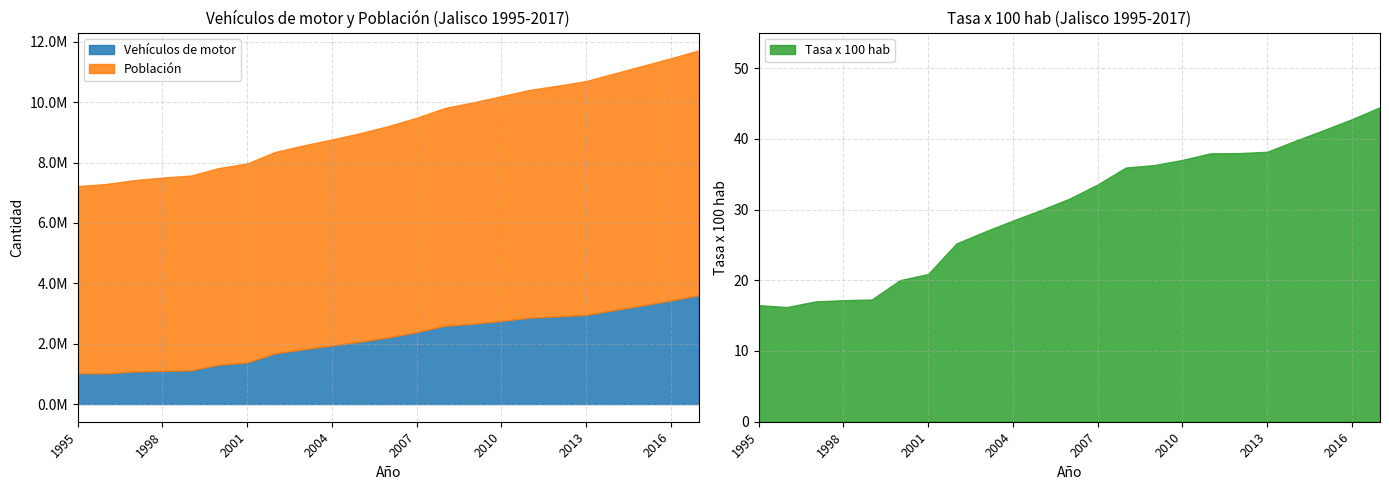

True or false: Tasa x 100 has a value of 61.2 at 2014.

False